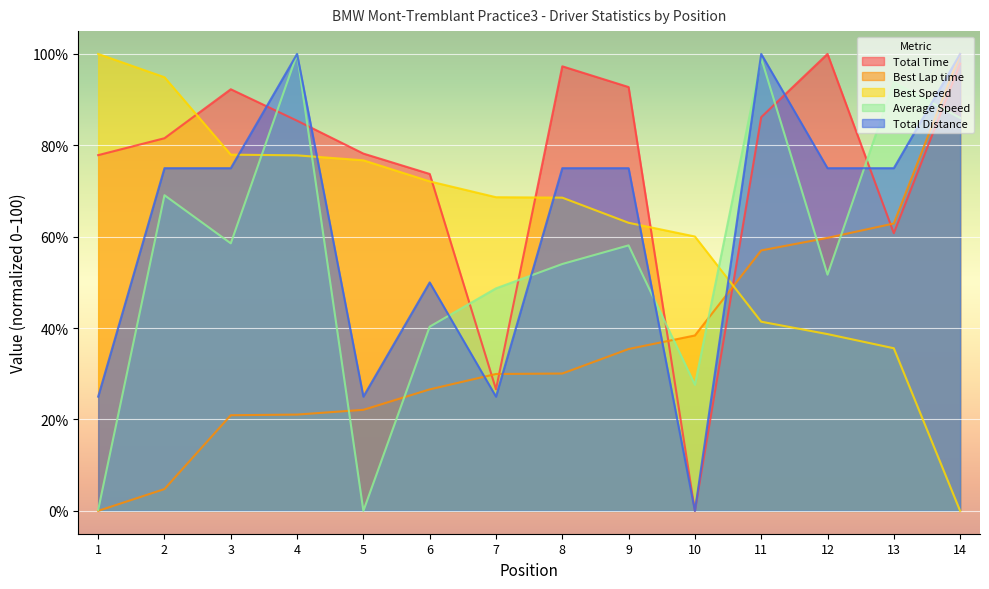

Reading left to right, what are all the values shown in this chart?

Total Time: 1=77.9	2=81.6	3=92.3	4=85.4	5=78.2	6=73.7	7=26.6	8=97.3	9=92.8	10=0.0	11=86.2	12=100.0	13=60.8	14=97.9
Best Lap time: 1=0.0	2=4.8	3=20.9	4=21.1	5=22.1	6=26.6	7=30.0	8=30.1	9=35.4	10=38.4	11=57.0	12=59.8	13=62.9	14=100.0
Best Speed: 1=100.0	2=94.9	3=78.0	4=77.8	5=76.7	6=72.1	7=68.6	8=68.6	9=63.1	10=60.1	11=41.4	12=38.7	13=35.6	14=0.0
Average Speed: 1=0.2	2=69.1	3=58.6	4=100.0	5=0.0	6=40.3	7=48.7	8=54.0	9=58.1	10=27.6	11=99.1	12=51.7	13=93.8	14=86.0
Total Distance: 1=25.0	2=75.0	3=75.0	4=100.0	5=25.0	6=50.0	7=25.0	8=75.0	9=75.0	10=0.0	11=100.0	12=75.0	13=75.0	14=100.0